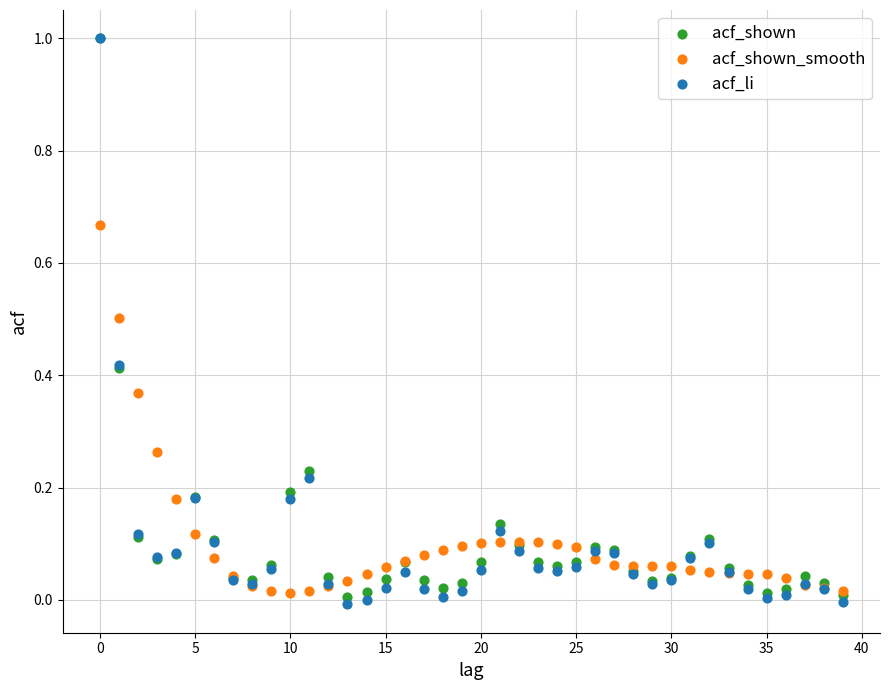

What are all the series names shown in the legend?

acf_shown, acf_shown_smooth, acf_li